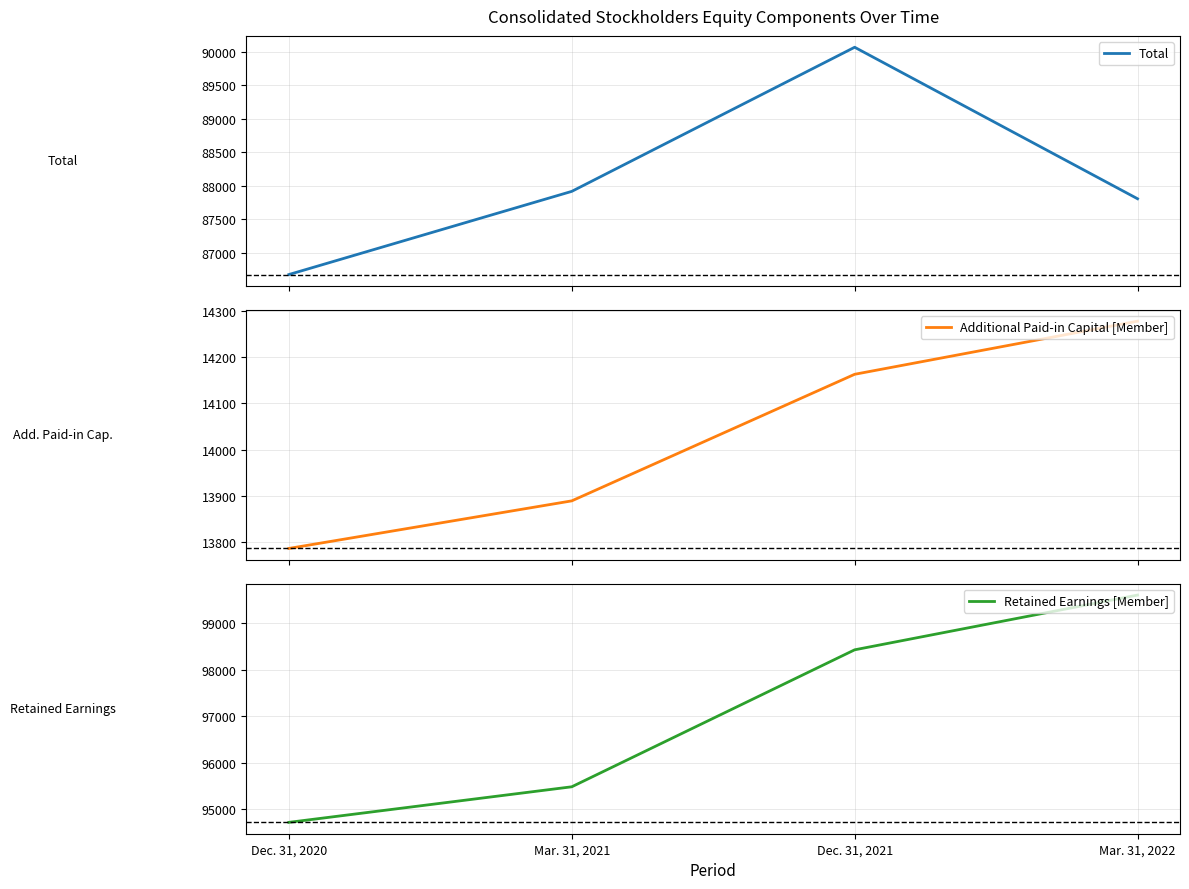

Which series has the largest total across all categories?

Retained Earnings [Member]